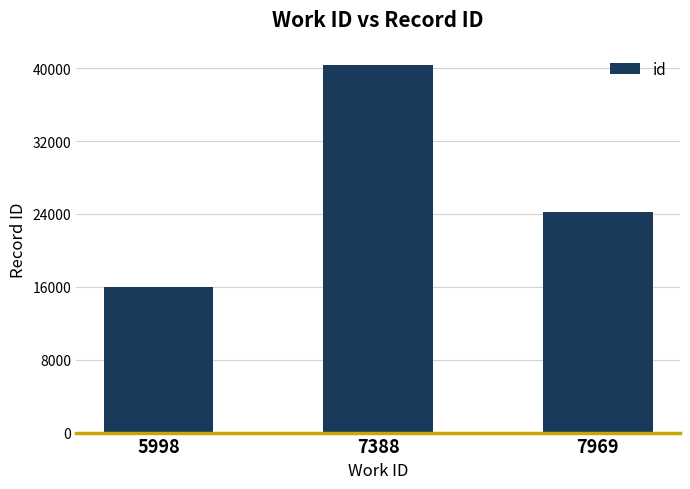

Reading left to right, transcribe all the data shown in this chart.

5998=15951	7388=40328	7969=24176